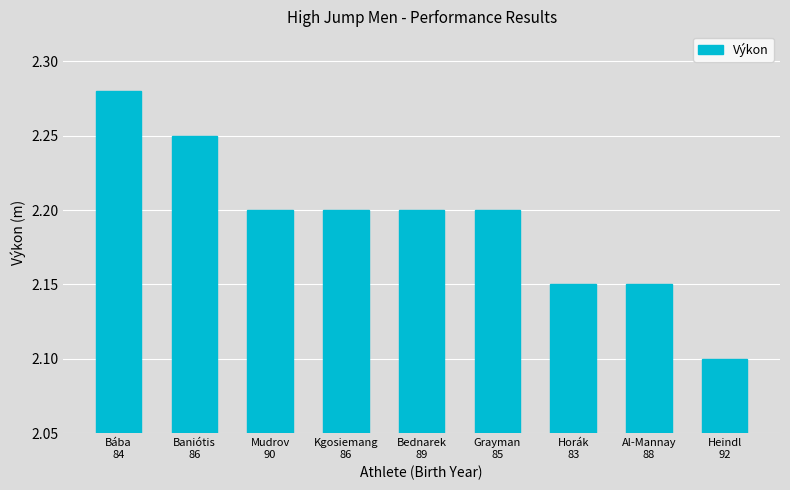

How many values are between 2 and 3?

9